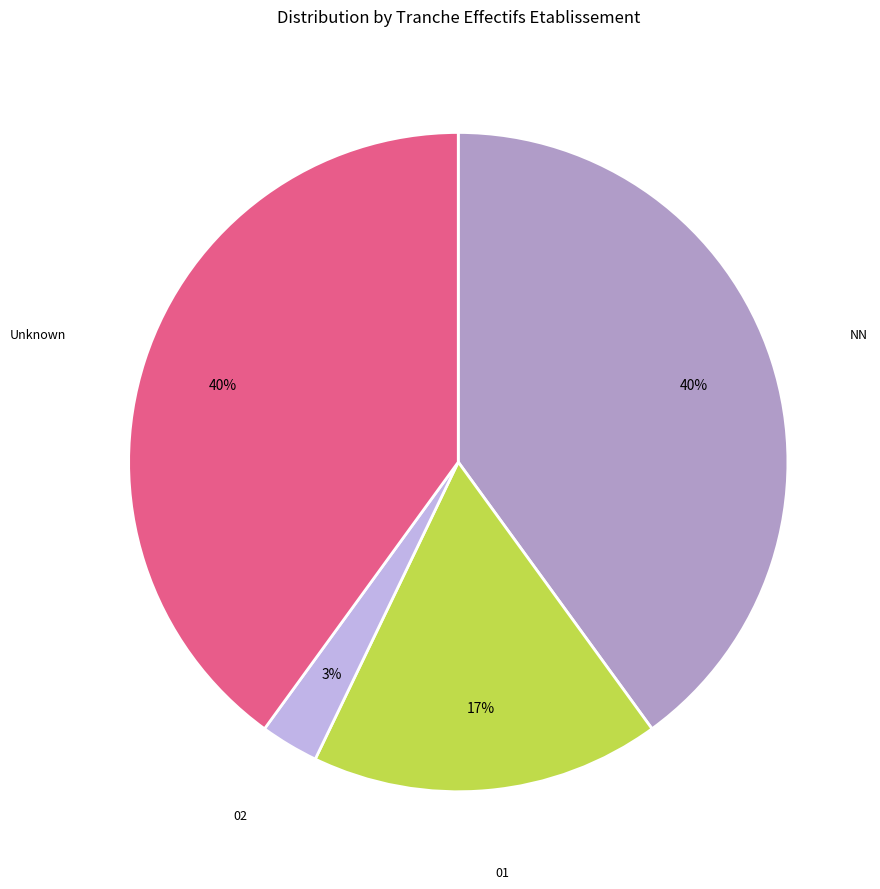

To the nearest percent, what is the average slice percentage?

25%